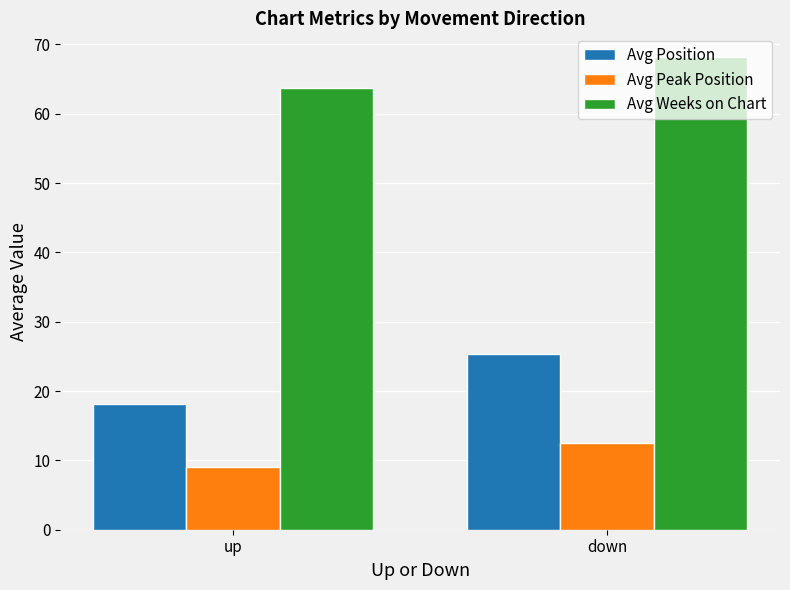

Rank the series by their average value, from lowest to highest.

Avg Peak Position, Avg Position, Avg Weeks on Chart